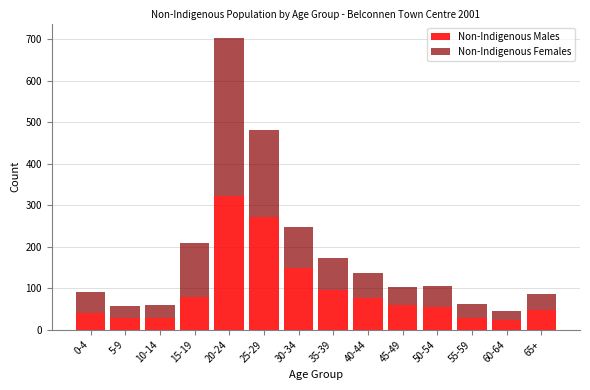

Is it true that Non-Indigenous Males equals 322 at 20-24?

True